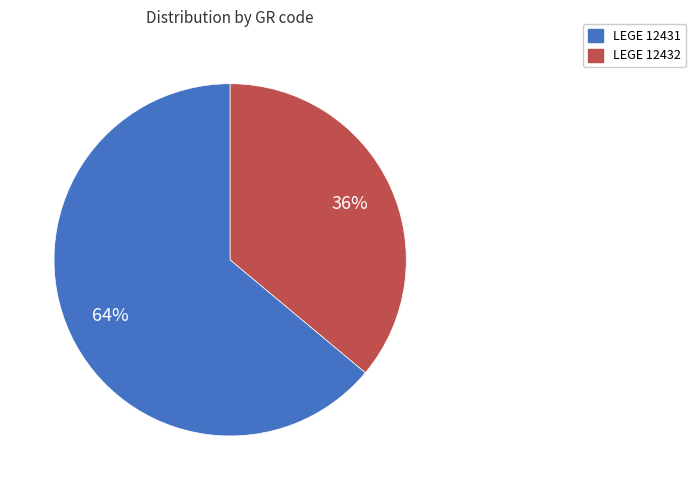

Is there a majority slice in this chart?

Yes